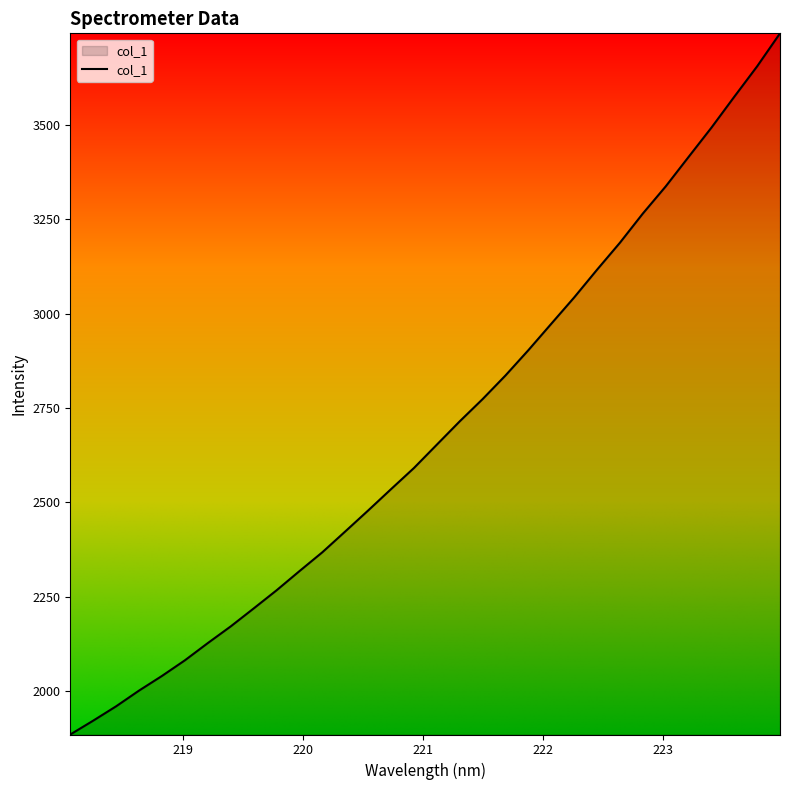

What is the difference between the second highest and second lowest values?

1734.1